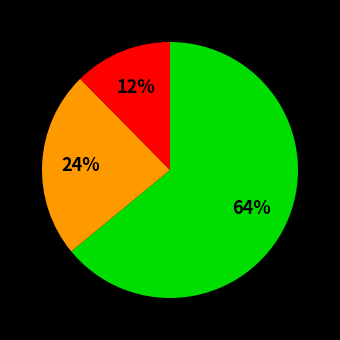

Does any single category account for the majority?

Yes